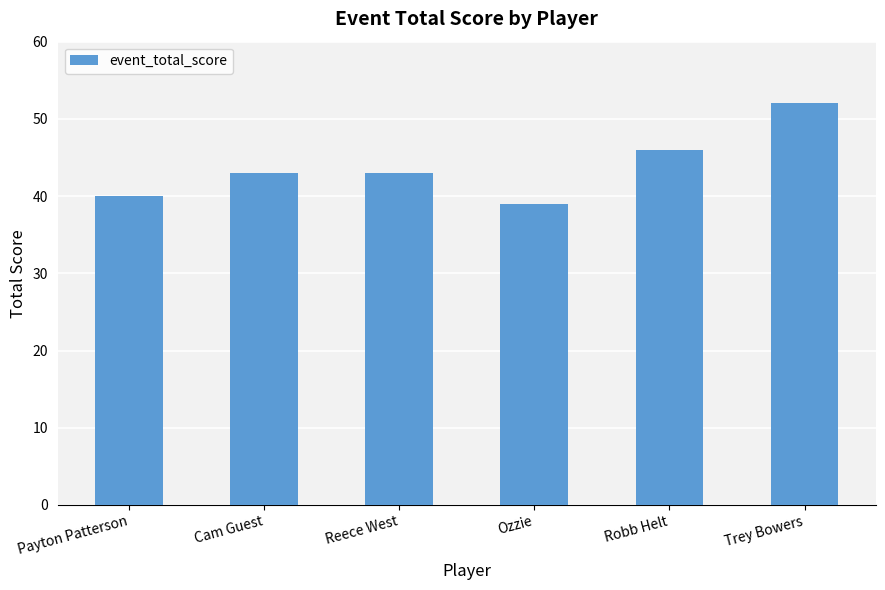

Reading left to right, list all the values displayed in this chart.

Payton Patterson=40	Cam Guest=43	Reece West=43	Ozzie=39	Robb Helt=46	Trey Bowers=52